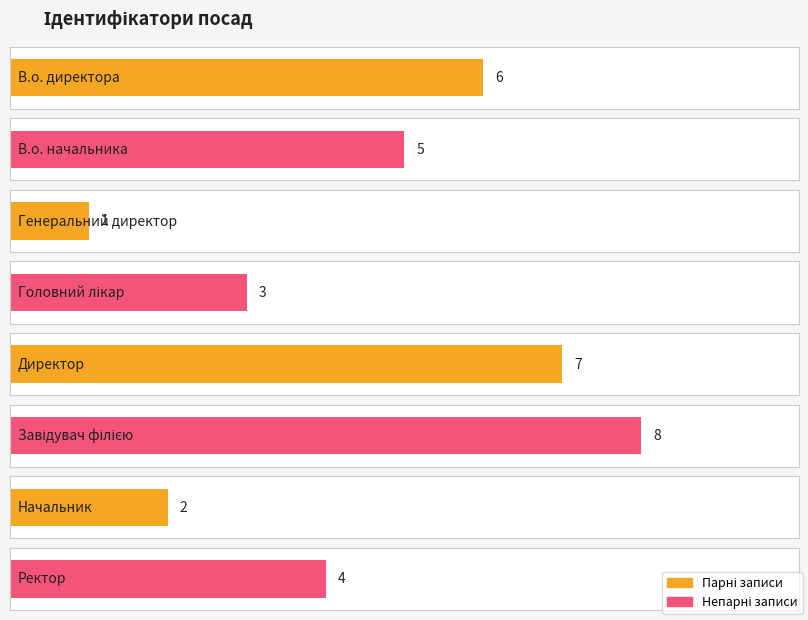

What is the average value?

4